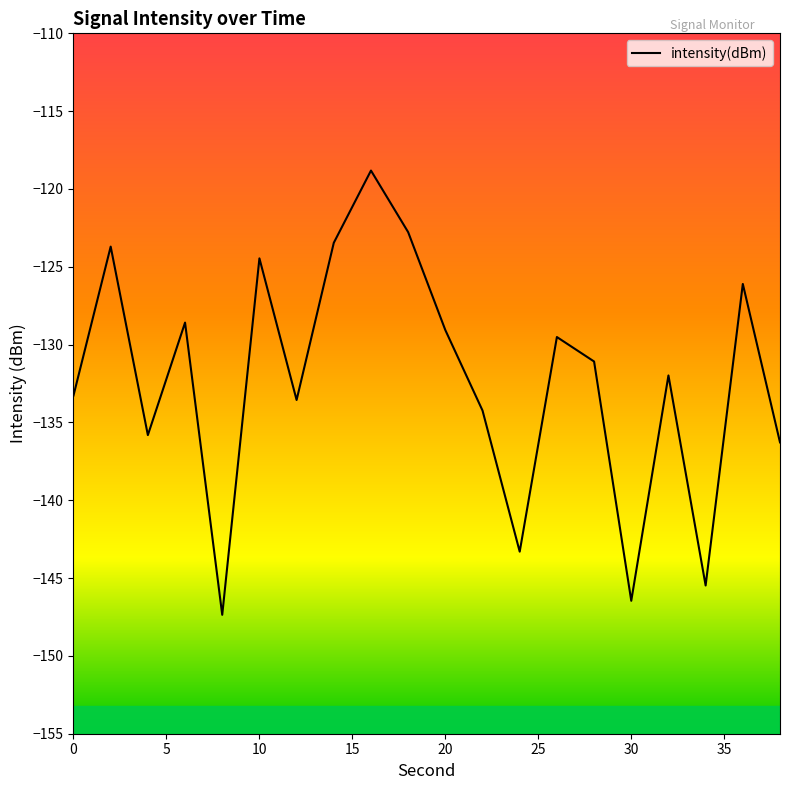

What is the difference between the maximum and minimum values?

28.5